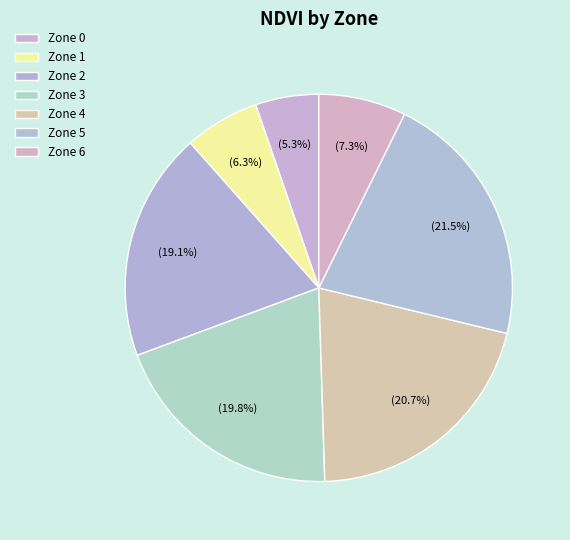

How many slices are in this pie chart?

7